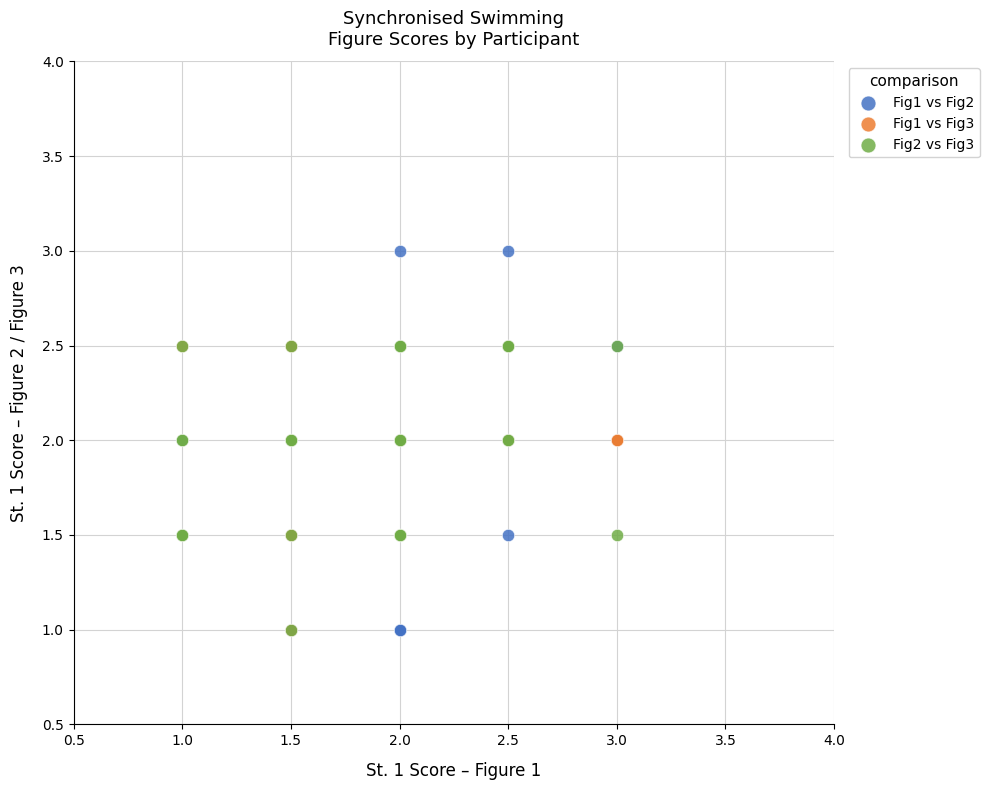

Which series contains the highest Y value?

Fig1 vs Fig2